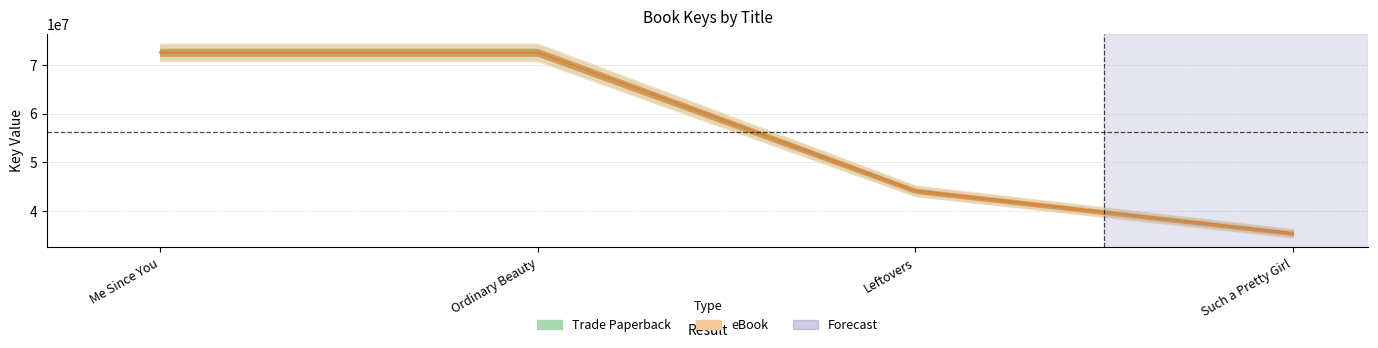

Does the chart have visible grid lines?

Yes